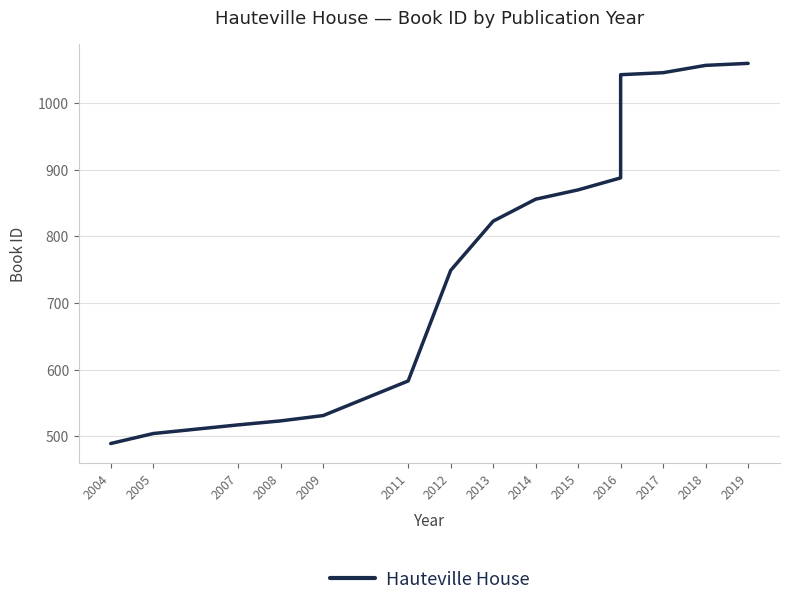

Between 2009 and 2017, which is larger?

2017